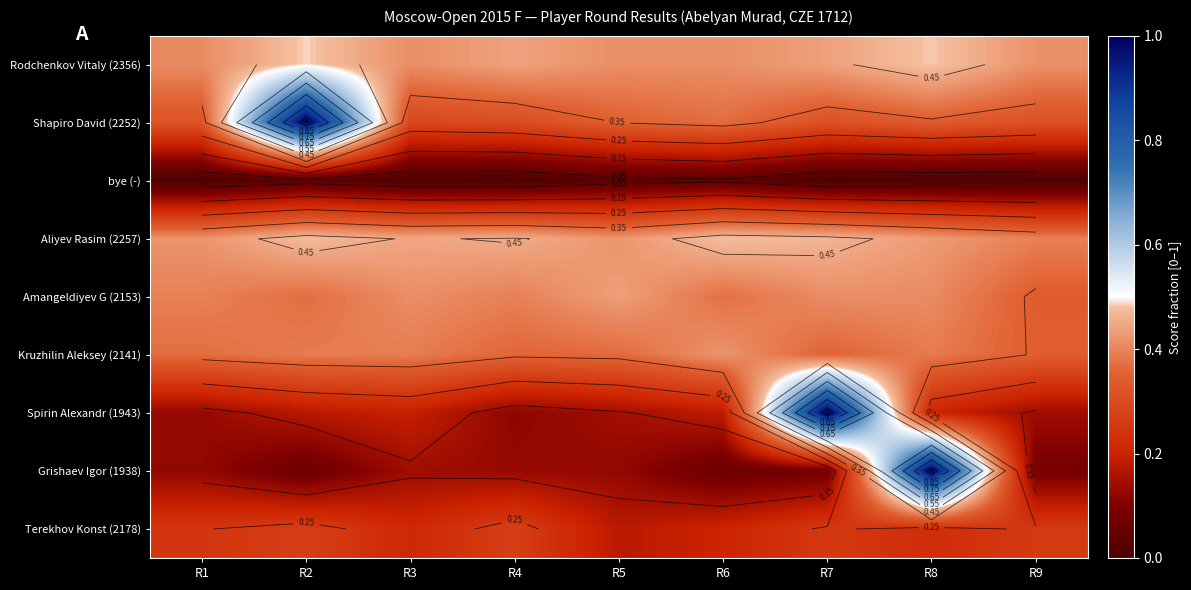

What is the spread (max minus min) of values at R4?

0.5